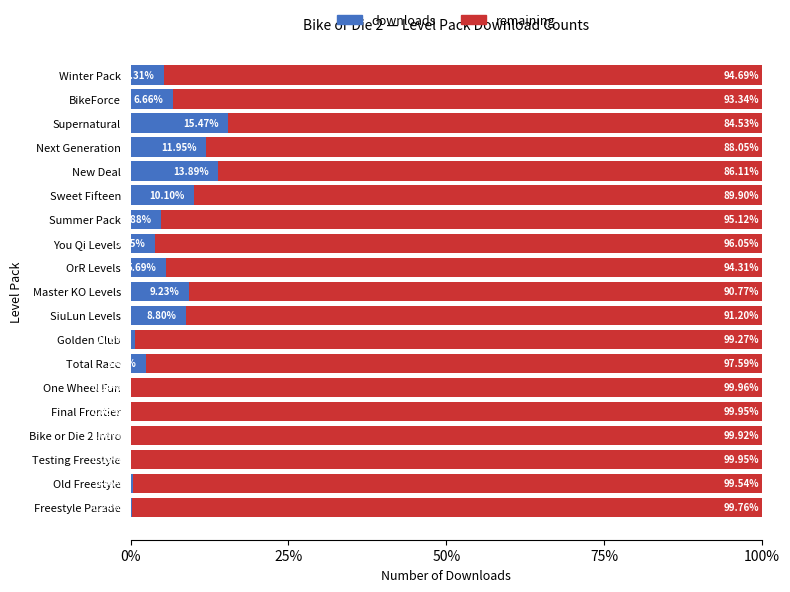

What is the total value across all series at Next Generation?

100.0